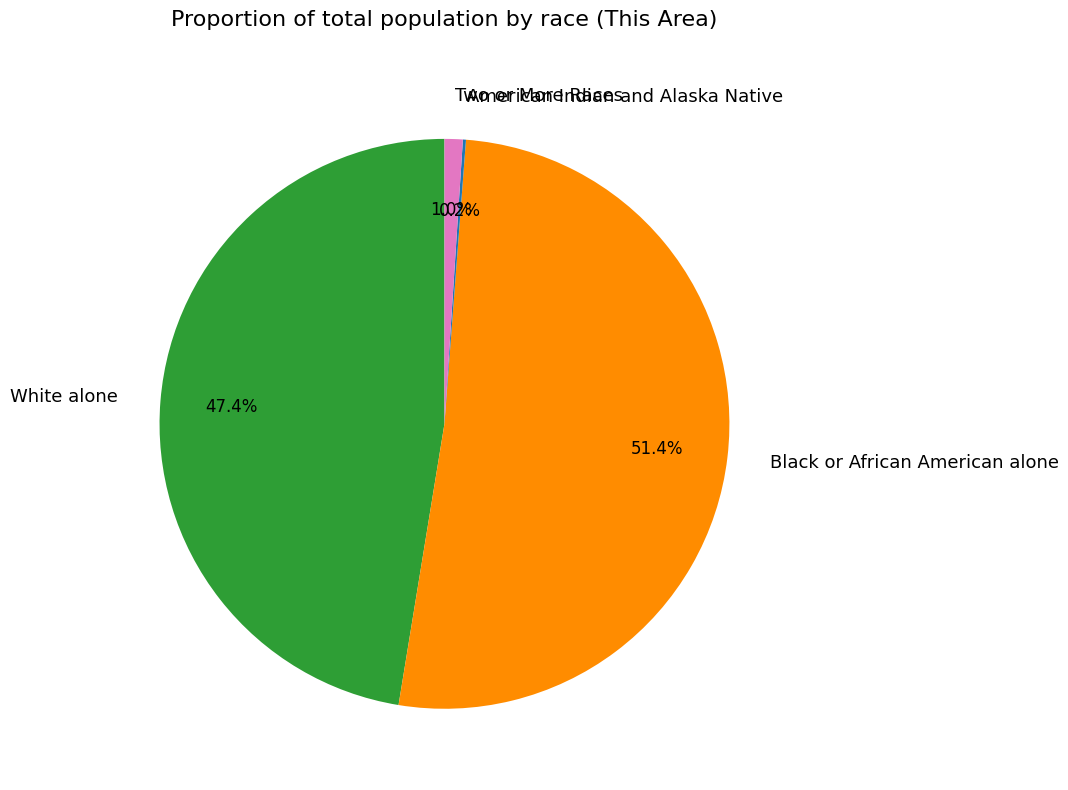

The Two or More Races slice represents 11% of the pie. True or false?

False